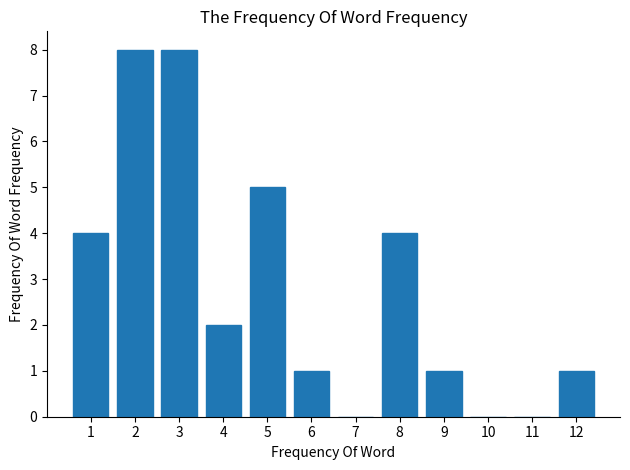

Reading left to right, what are all the values shown in this chart?

1=4	2=8	3=8	4=2	5=5	6=1	7=0	8=4	9=1	10=0	11=0	12=1